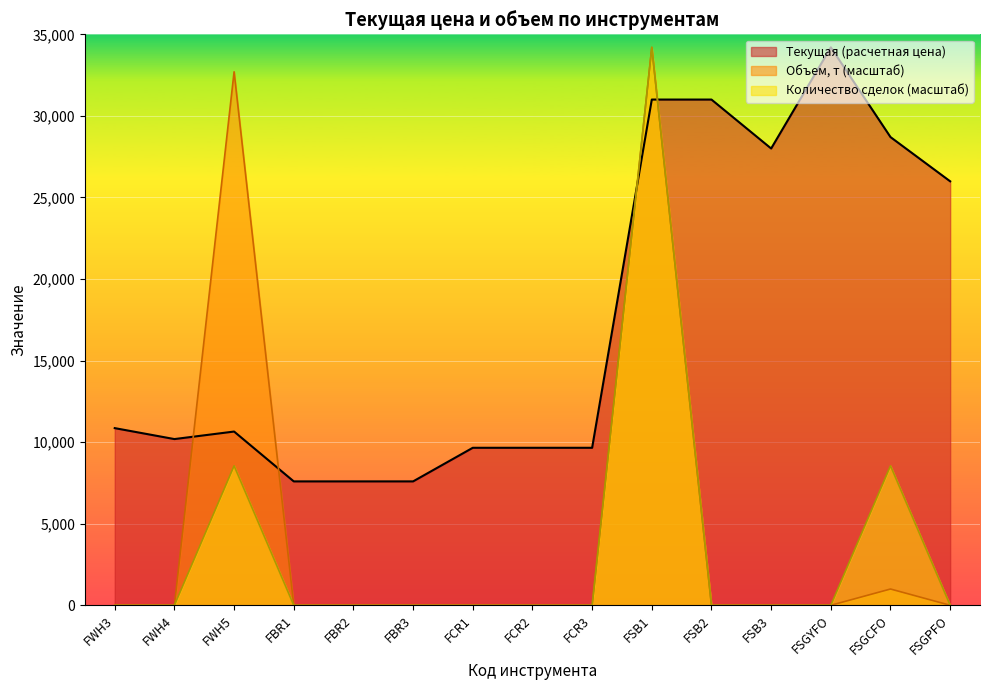

True or false: Объем, т and Количество сделок intersect in this chart.

False